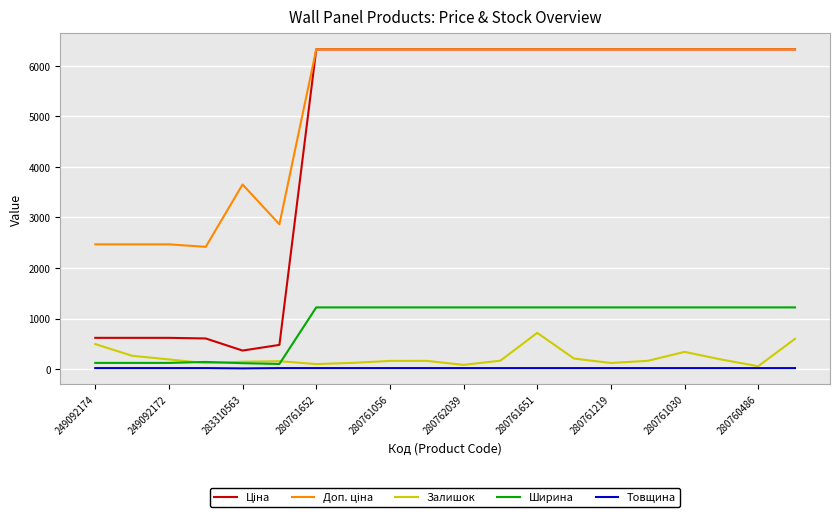

What is the maximum value shown in the chart?

6328.7